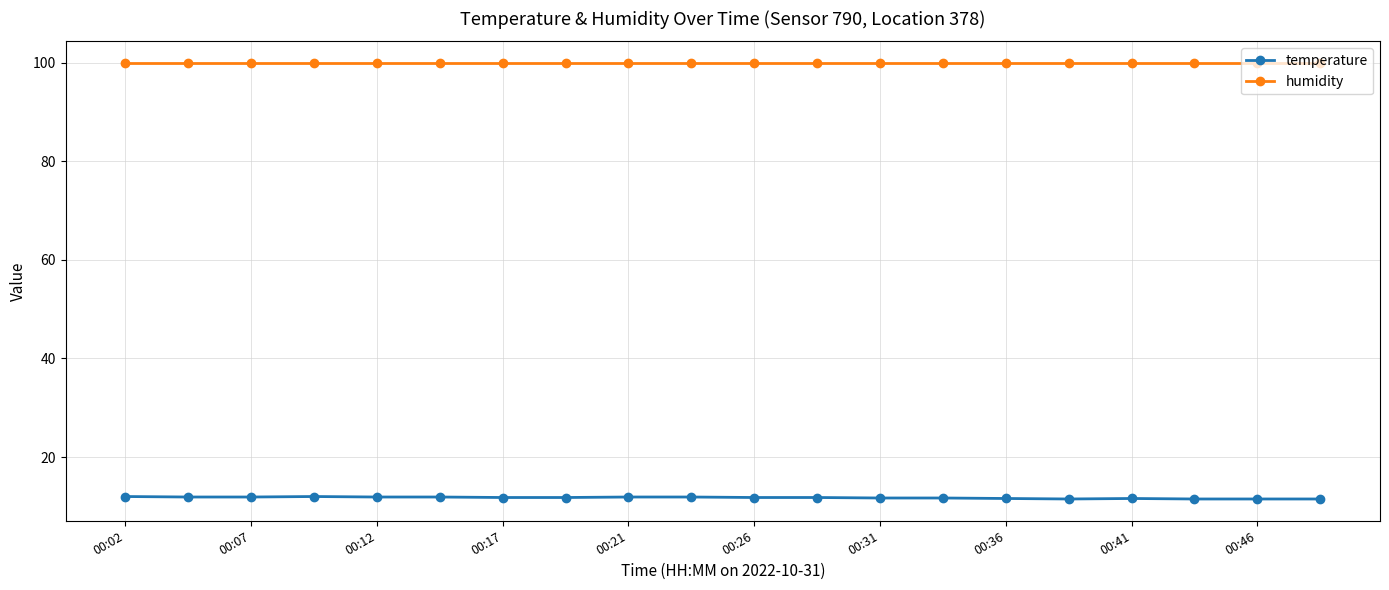

What is the value of the temperature point at the 8th from the left?

11.8